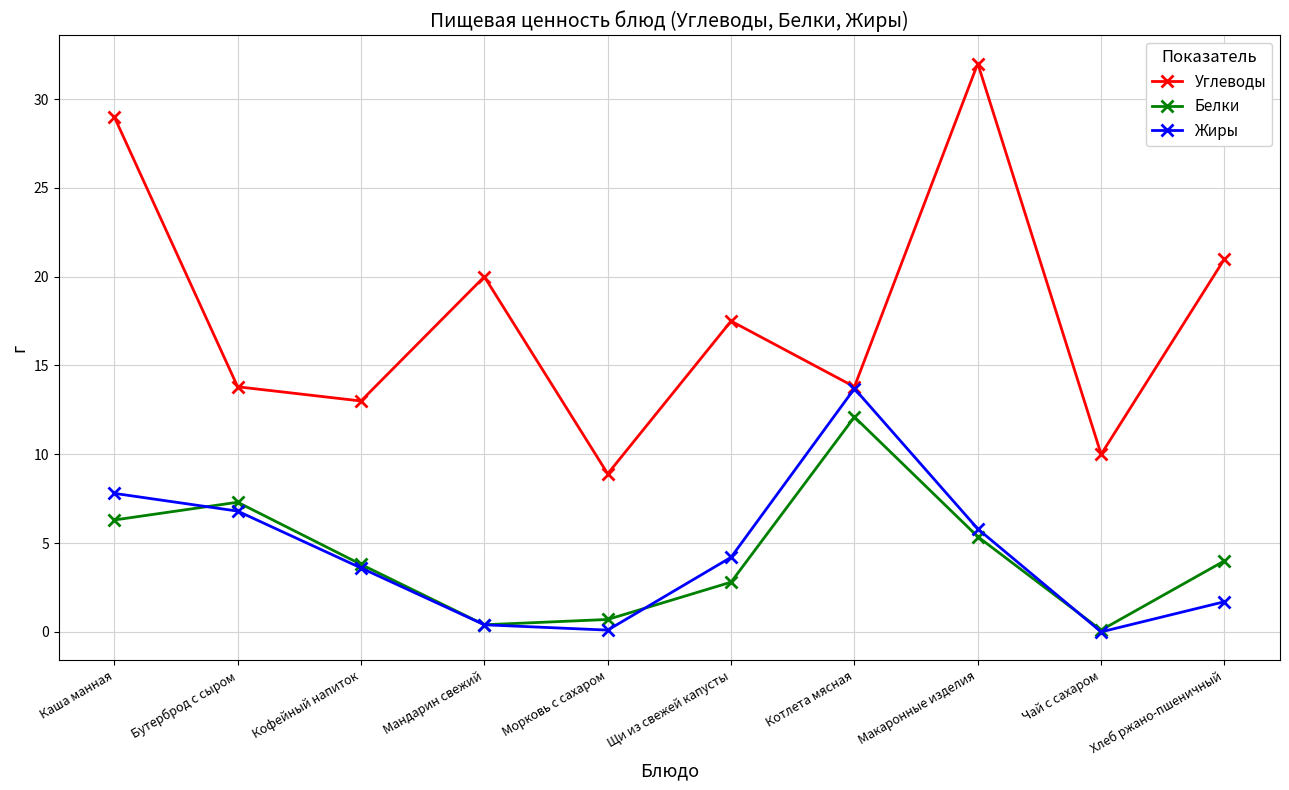

What is the difference between the second highest and minimum values in the Жиры series?

7.8